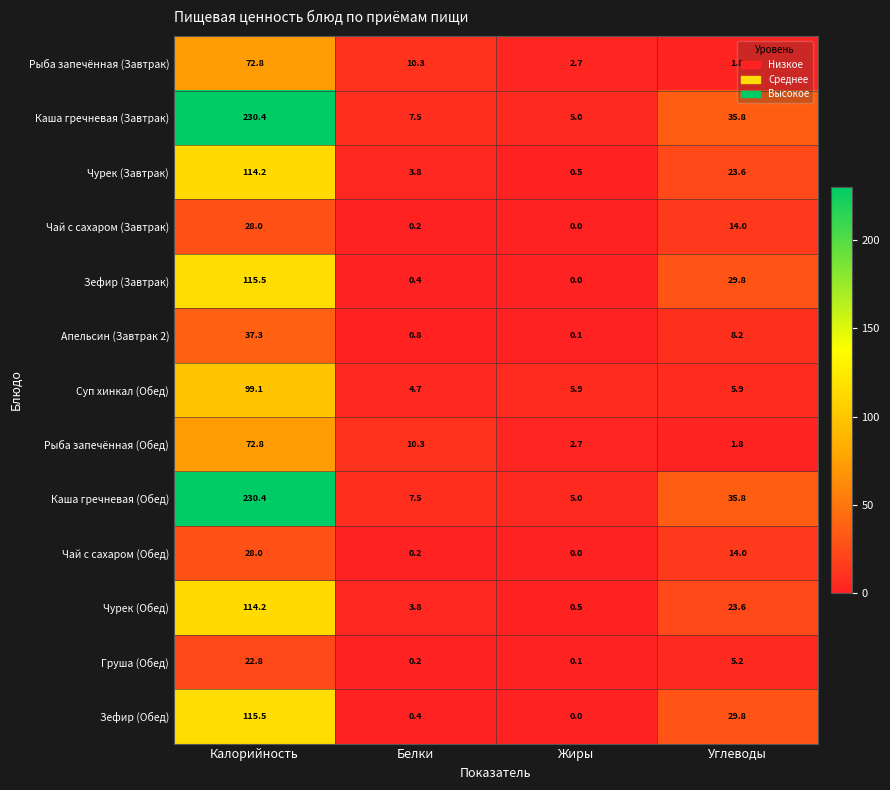

What is the difference between the highest and lowest values at Калорийность?

207.6